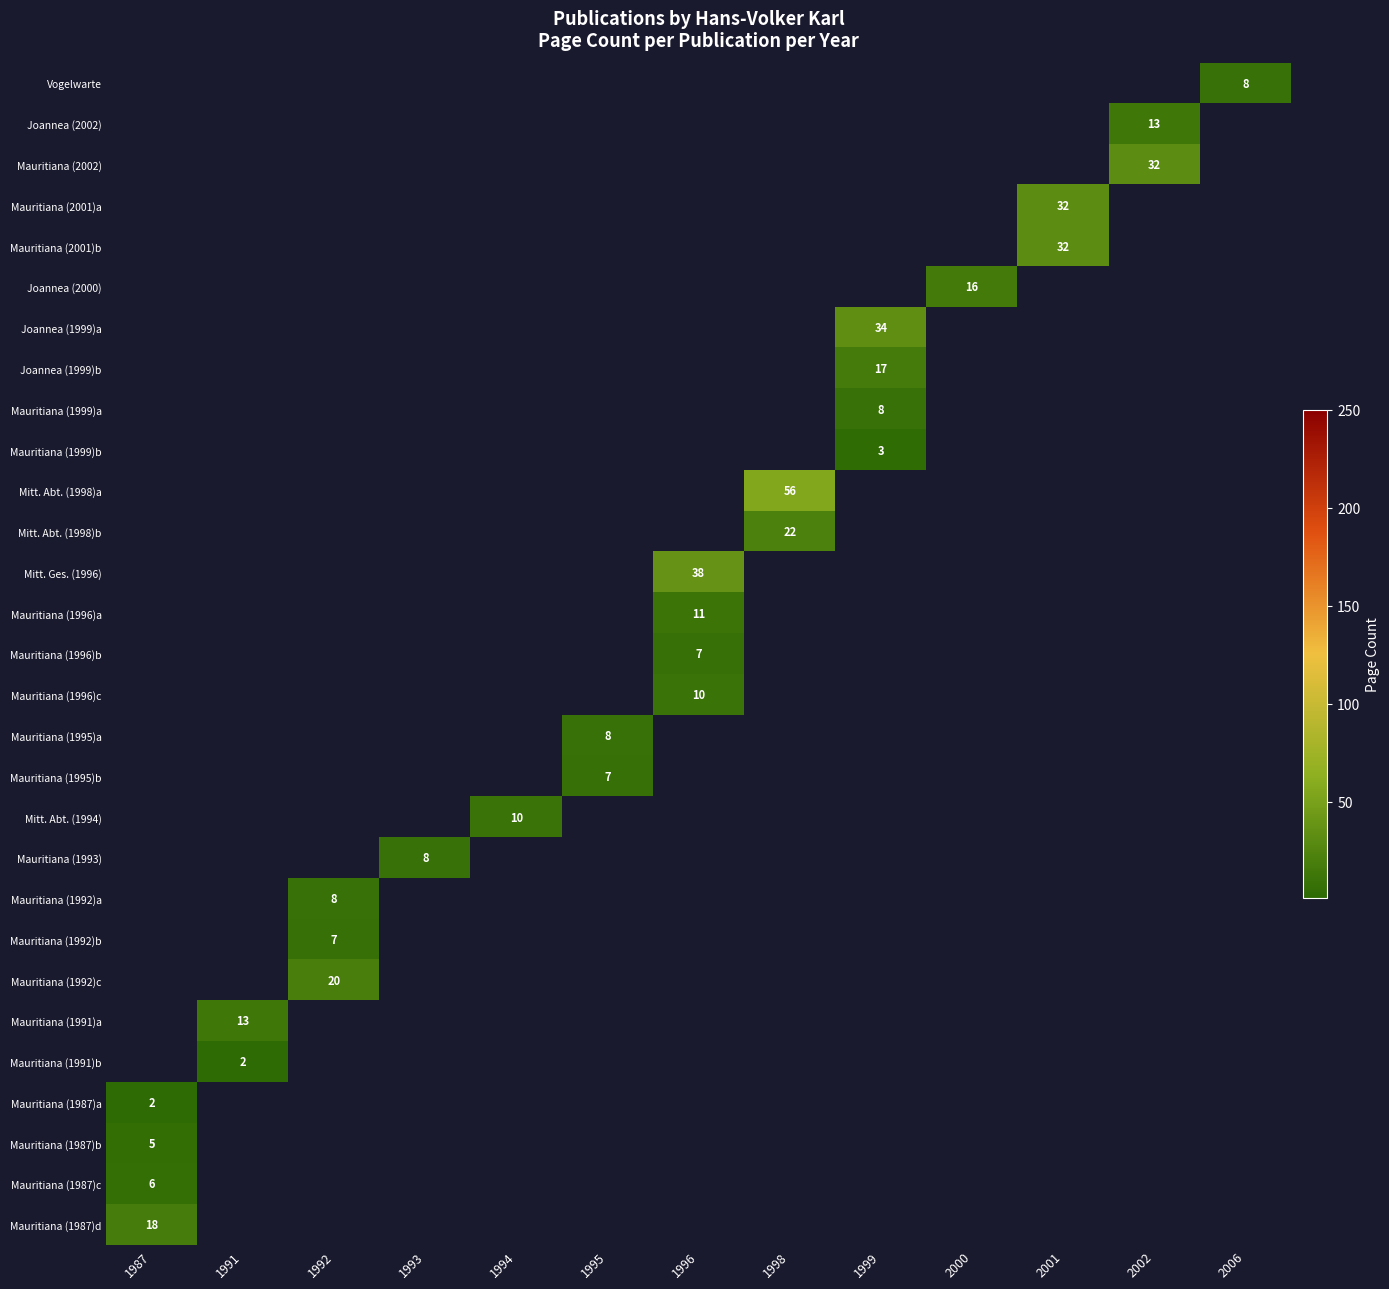

How many series are shown in this chart?

29